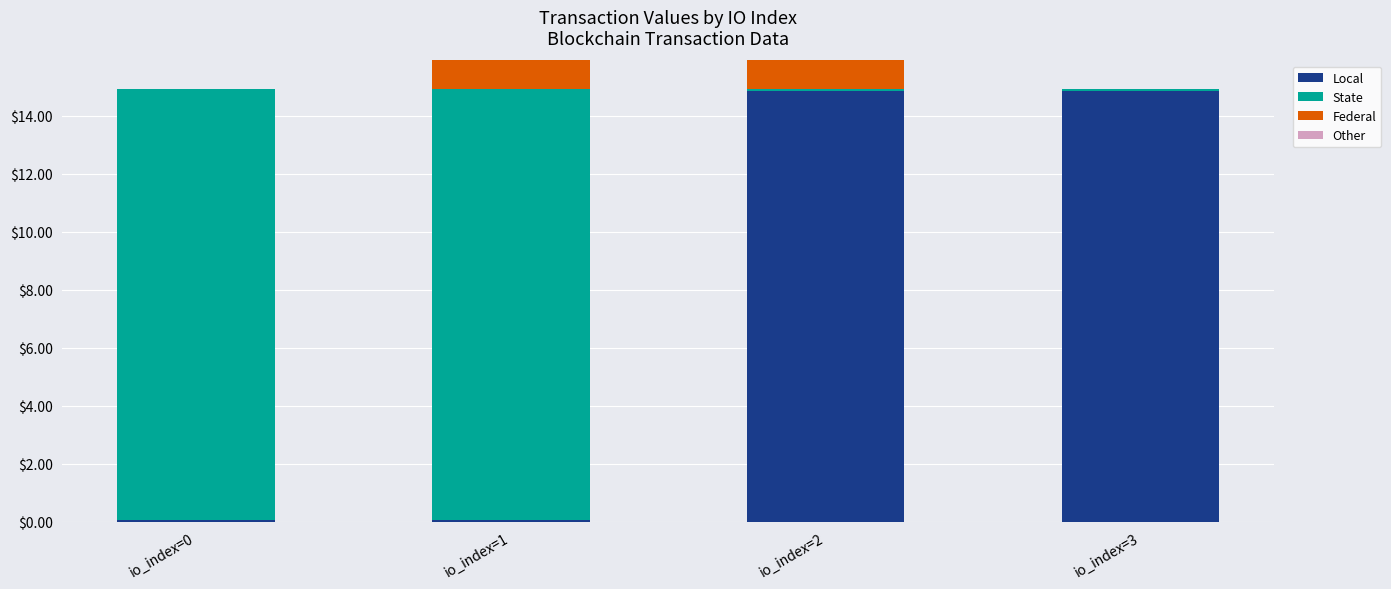

True or false: Local has a value of 14.9 at io_index=2.

True